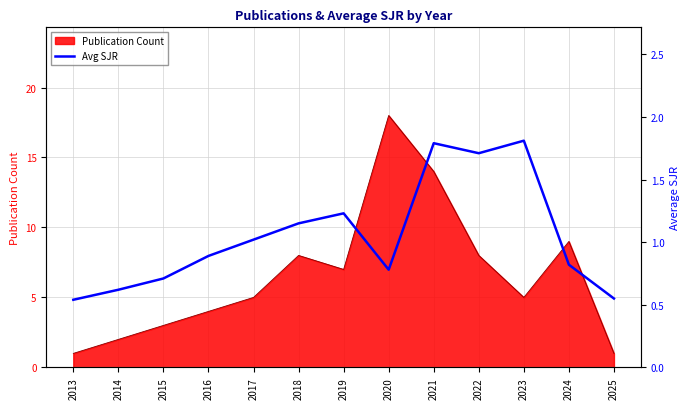

Where is the first local minimum?

2020